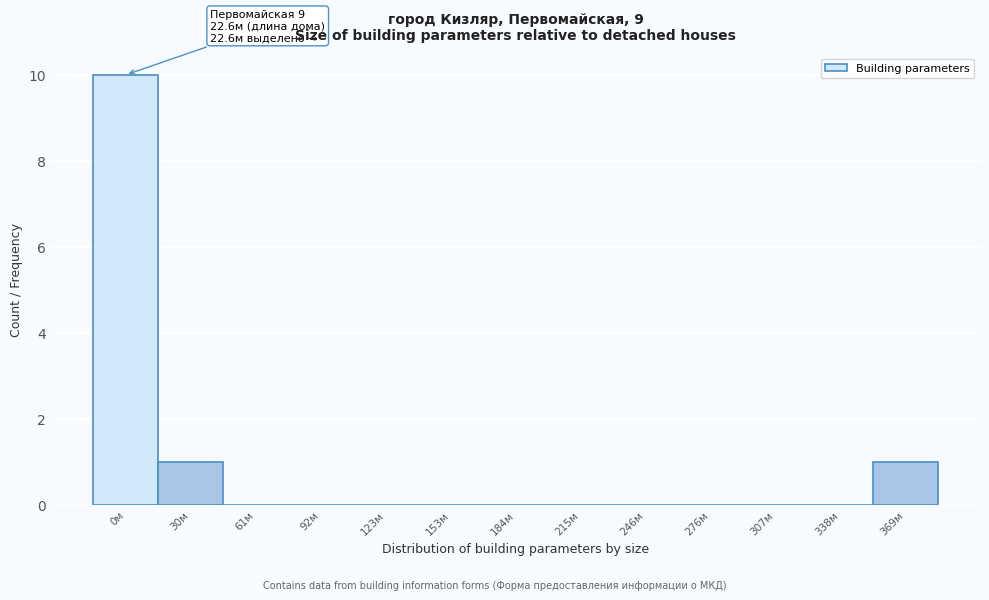

Reading left to right, transcribe all the data shown in this chart.

0м=10	30м=1	61м=0	92м=0	123м=0	153м=0	184м=0	215м=0	246м=0	276м=0	307м=0	338м=0	369м=1